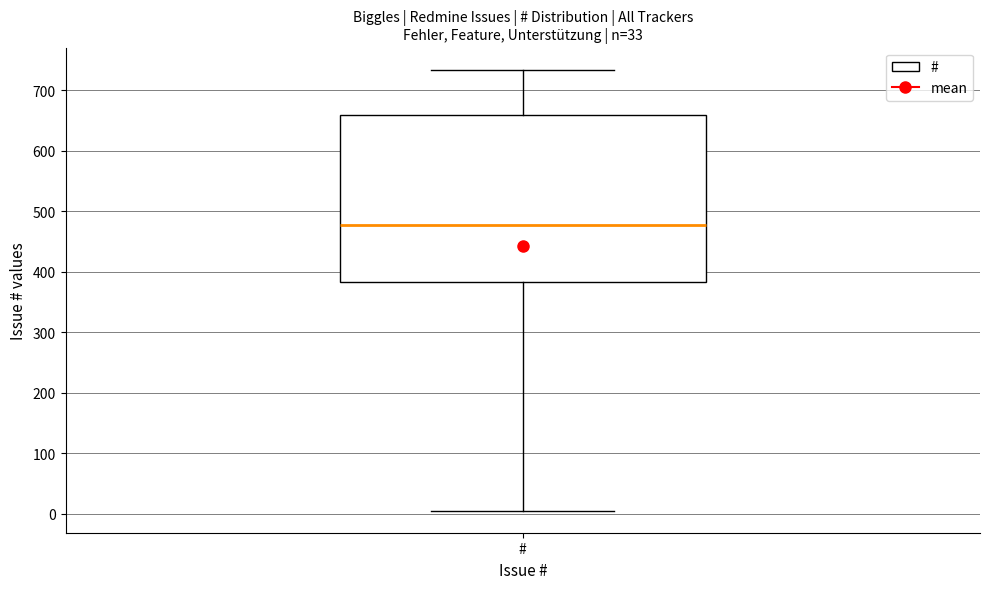

Read this box plot against the y-axis: the position of the median line, the range covered by the box, and the ends of both whiskers. The values are not printed on the chart, so give them approximately, as read against the axis.

median 480, box 380 to 660, whiskers 10 to 730